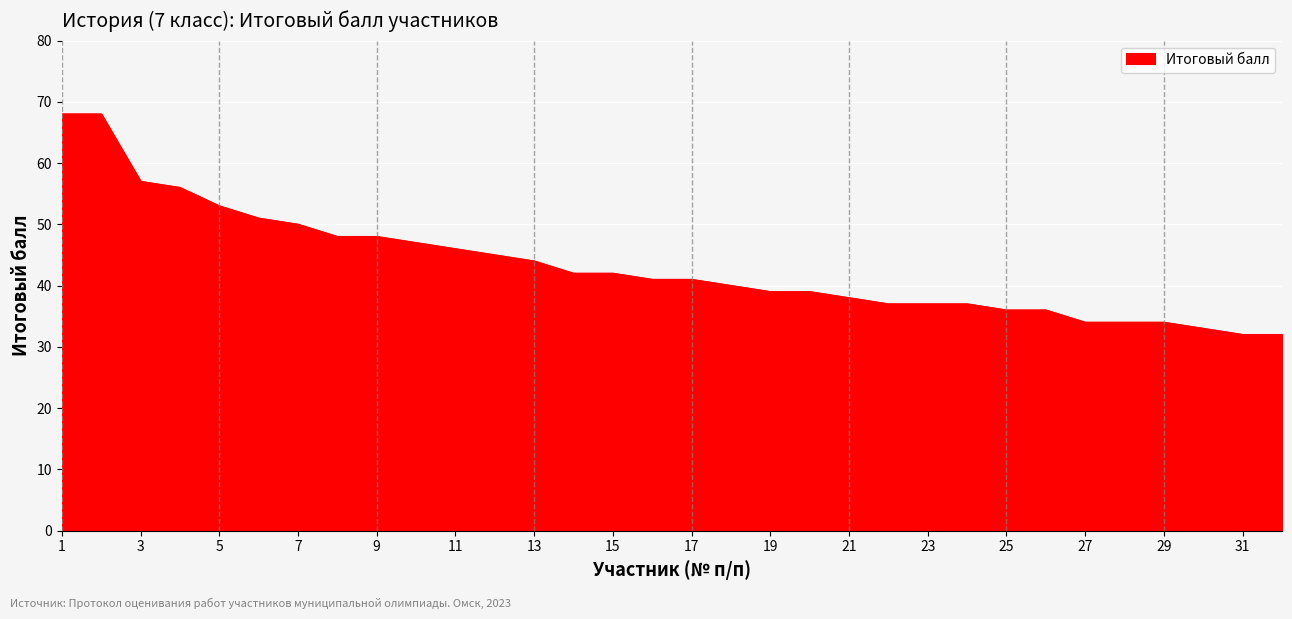

What is the minimum value shown in the chart?

32